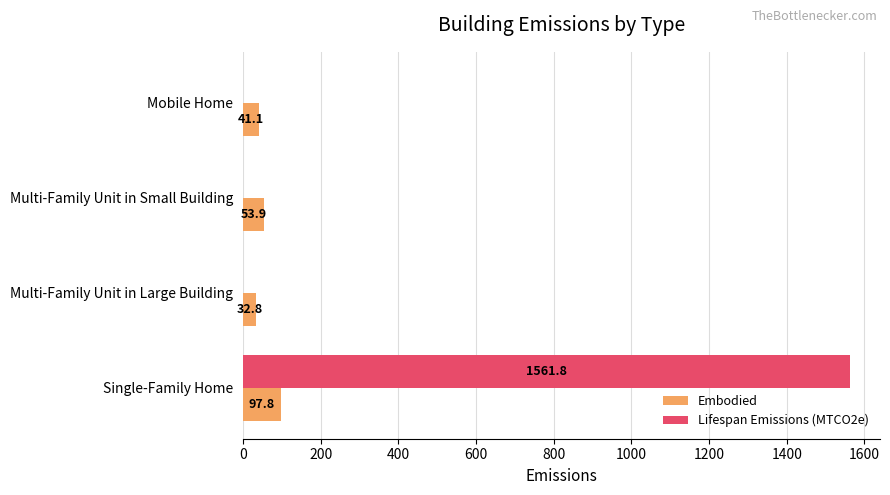

What is the approximate value of Embodied at Multi-Family Unit in Small Building?

53.9